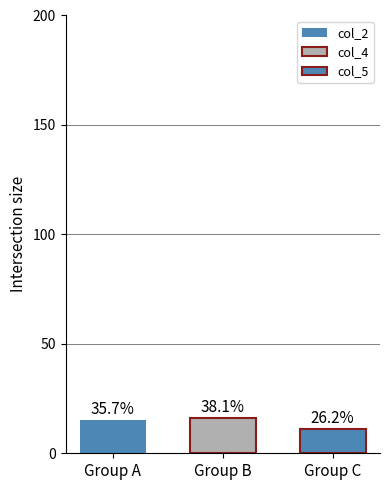

Are the bars horizontal?

No